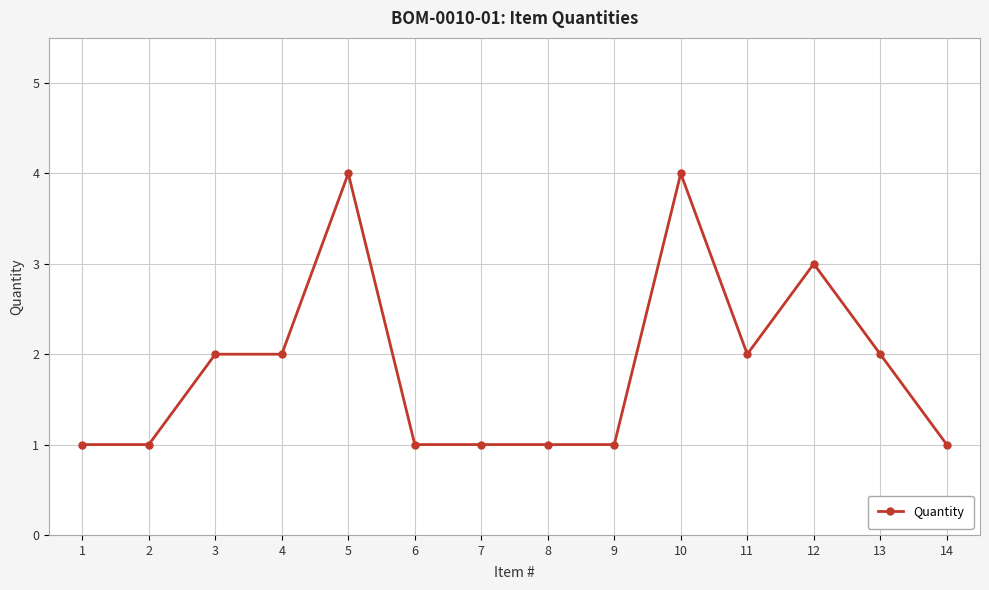

True or false: the data has more than 2 interior local peaks.

True